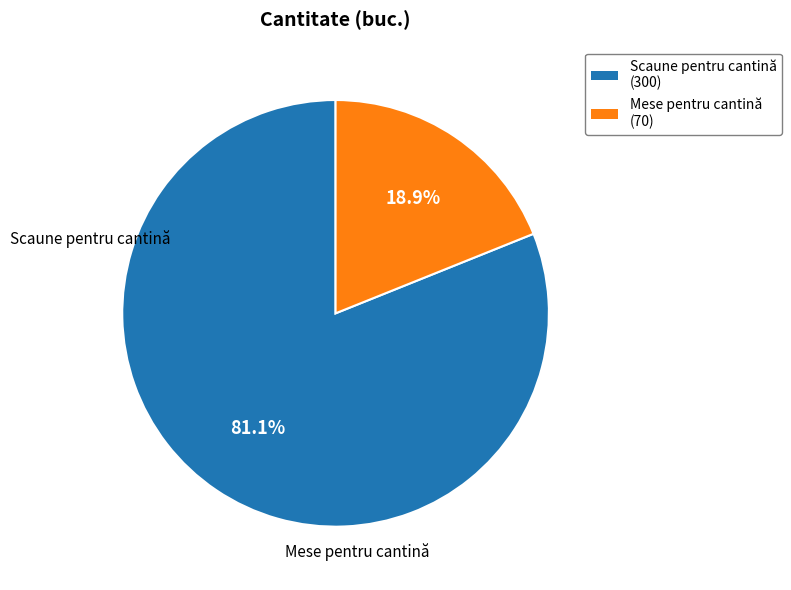

Which slice is the smallest?

Mese pentru cantină